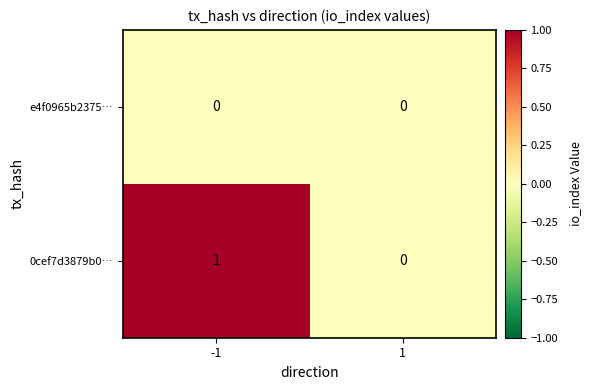

Which category has the highest value across all series?

-1